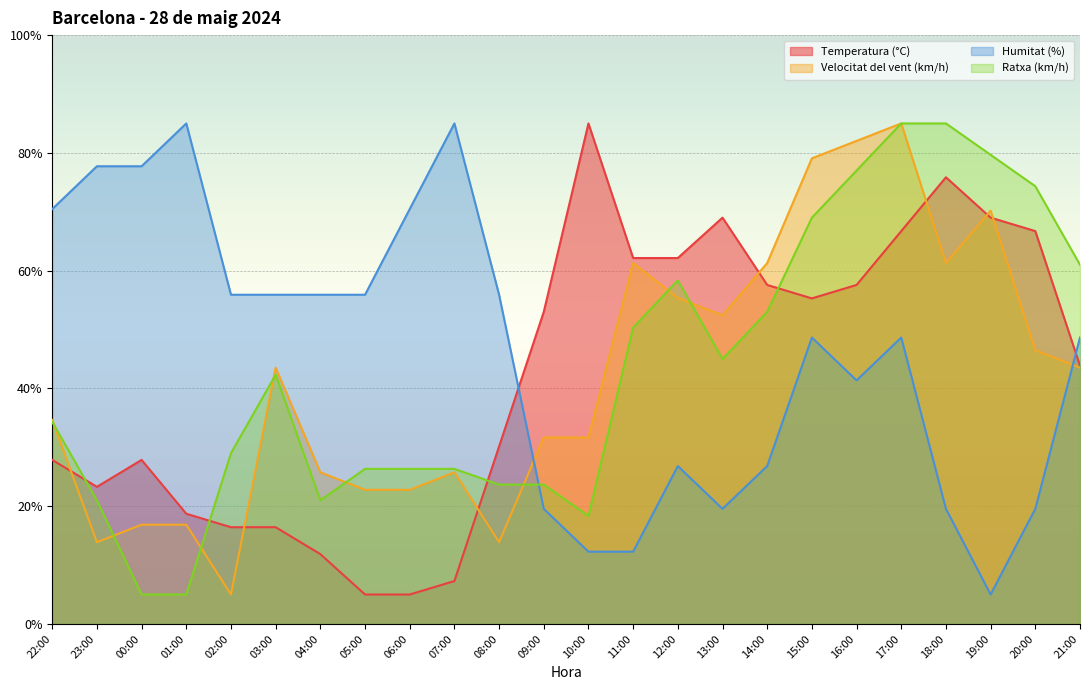

How many interior local valleys does the Ratxa (km/h) series have?

3